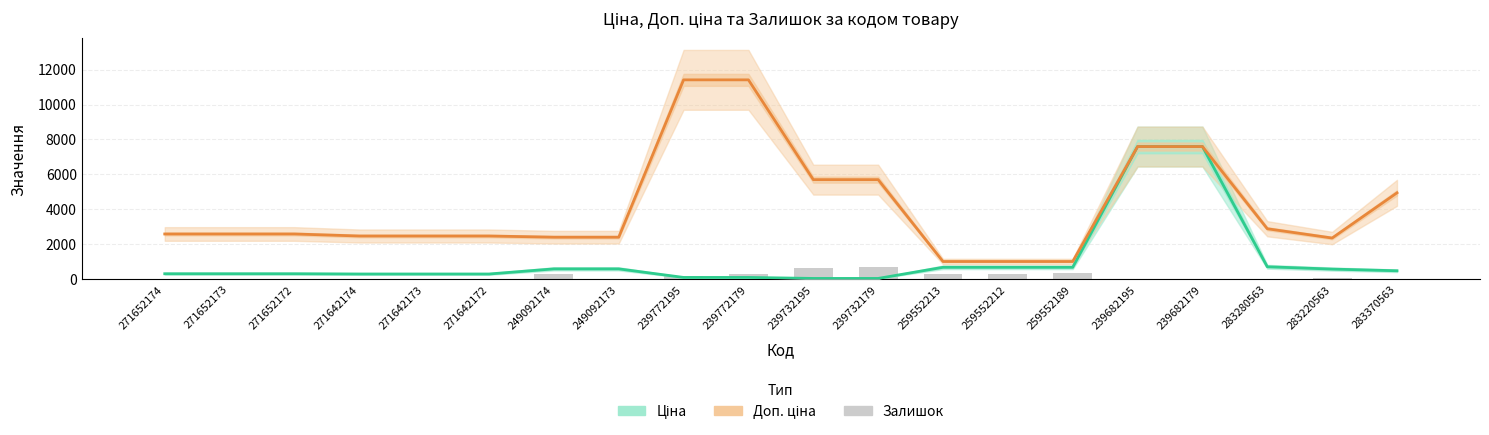

Is the value of Доп. ціна at 239772179 greater than the value of Ціна at 259552212?

Yes